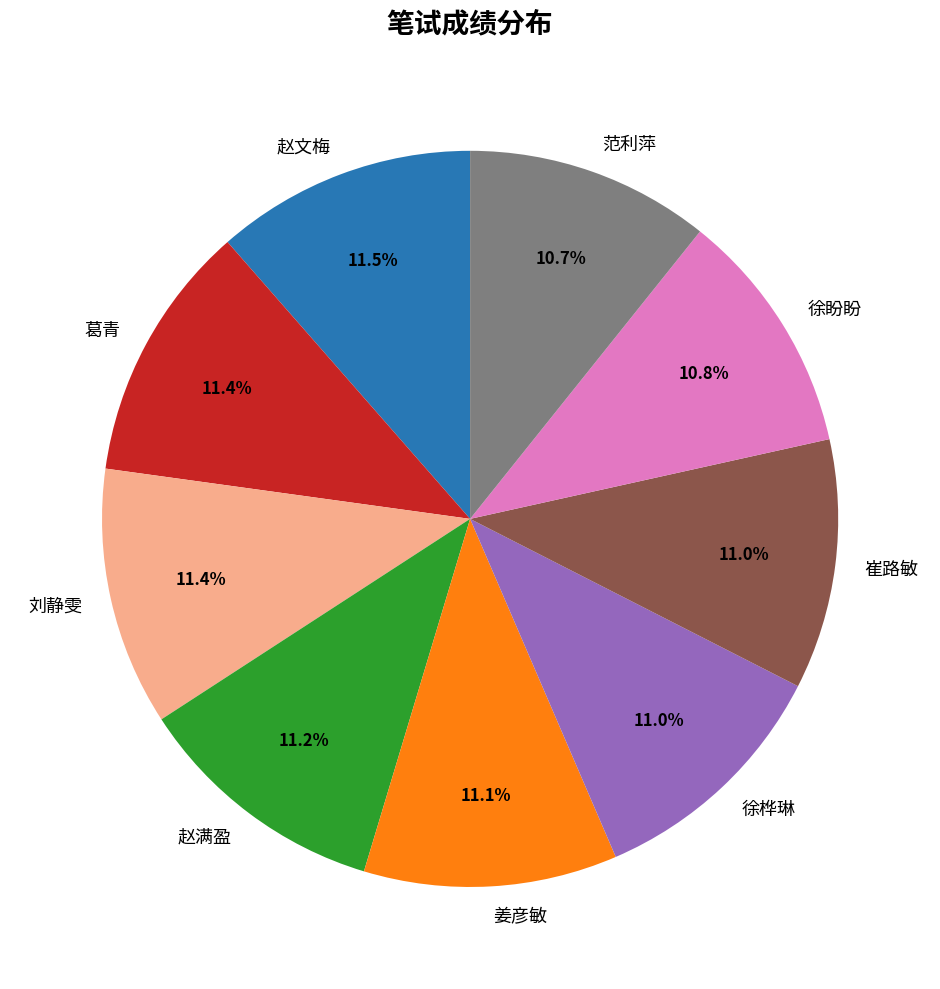

Is it true that 姜彦敏 is 1% of the pie?

False